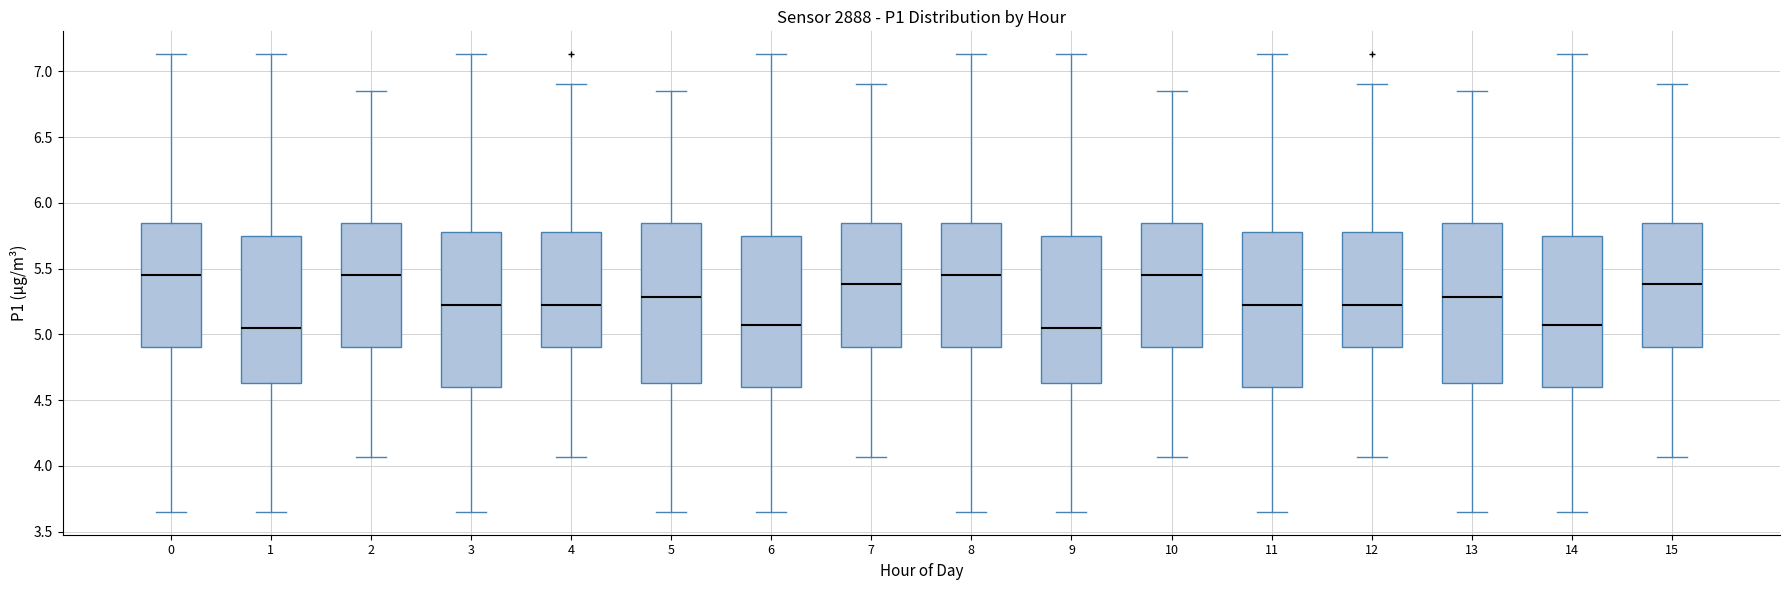

Where does the lower whisker of the box at x = 10 end on the y-axis? The values are not printed on the chart, so give them approximately, as read against the axis.

4.05